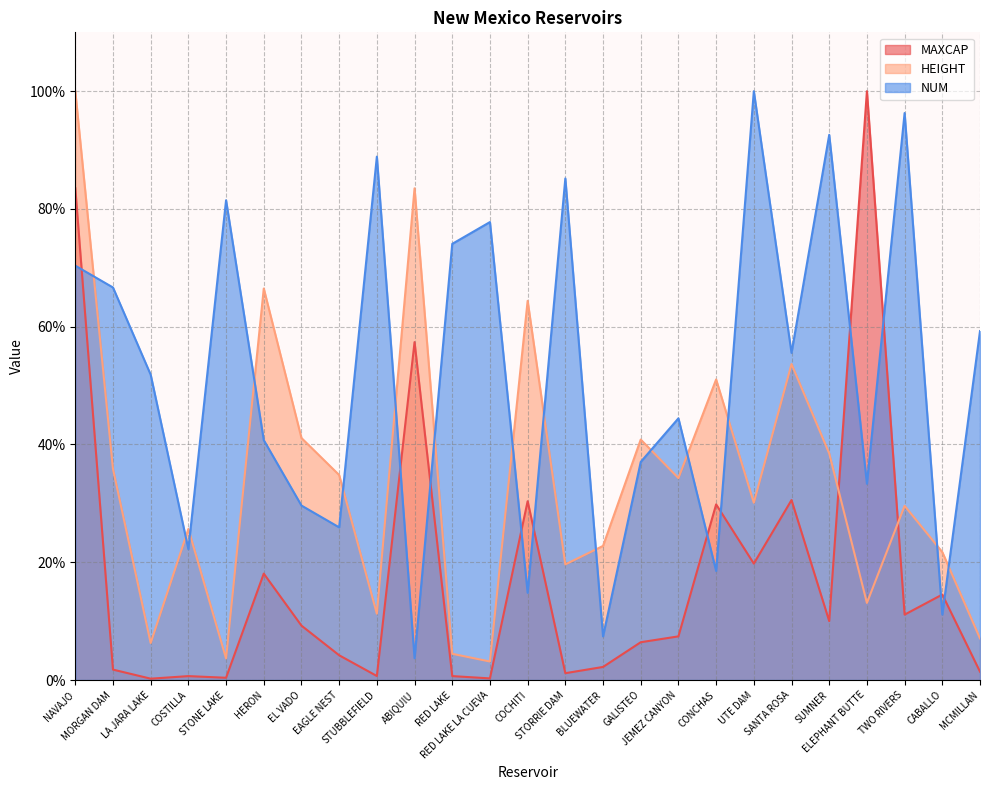

Rank the categories by NUM value from lowest to highest.

ABIQUIU, BLUEWATER, CABALLO, COCHITI, CONCHAS, COSTILLA, EAGLE NEST, EL VADO, ELEPHANT BUTTE, GALISTEO, HERON, JEMEZ CANYON, LA JARA LAKE, SANTA ROSA, MCMILLAN, MORGAN DAM, NAVAJO, RED LAKE, RED LAKE LA CUEVA, STONE LAKE, STORRIE DAM, STUBBLEFIELD, SUMNER, TWO RIVERS, UTE DAM